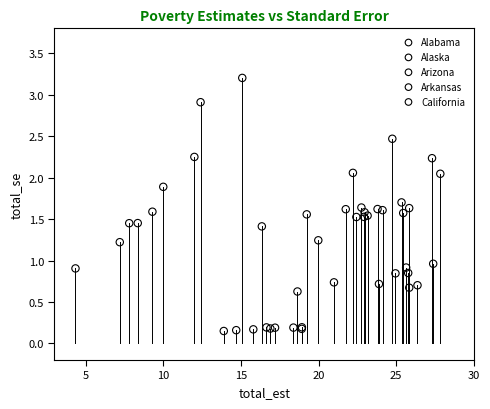

Which series contains the lowest Y value?

California